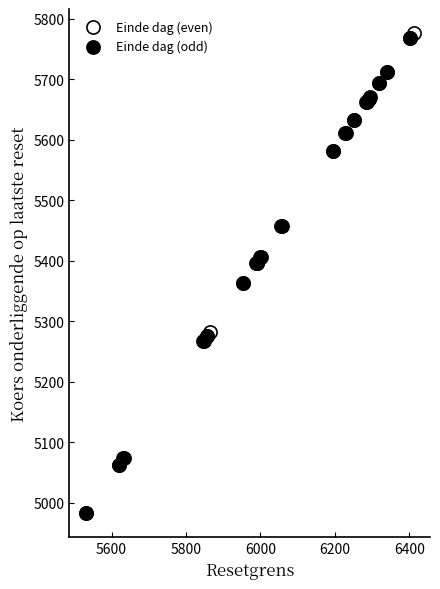

Which series has the largest Y range (max minus min)?

Einde dag (even)